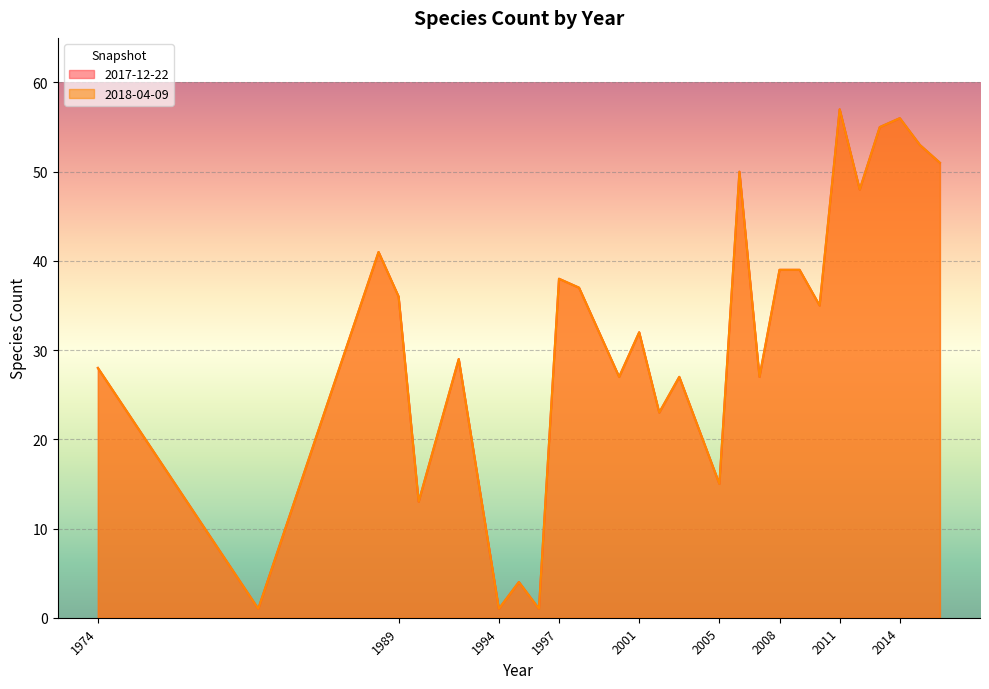

In 2017-12-22, how many points are lower than both neighbors (excluding endpoints)?

10